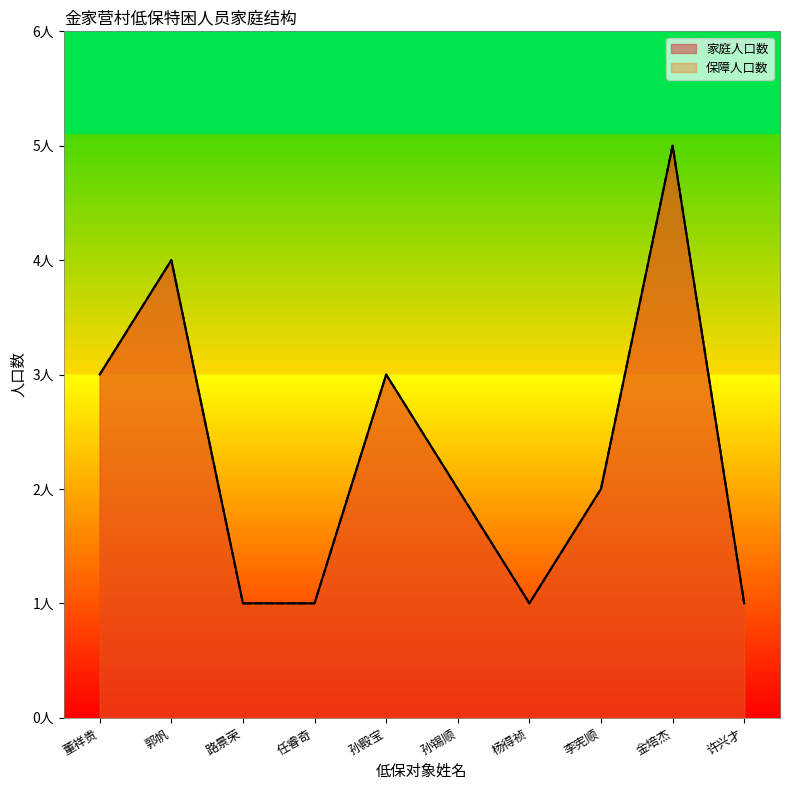

How many data points does each series have?

10